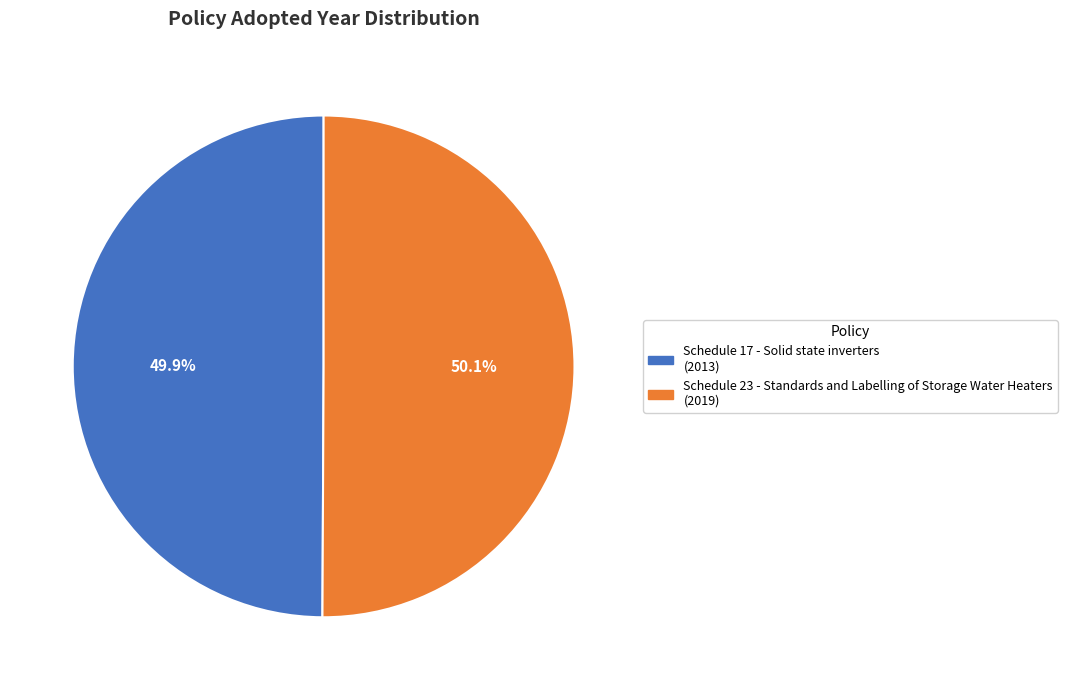

What is the total percentage of Schedule 23 - Standards and Labelling of Storage Water Heaters and Schedule 17 - Solid state inverters?

100.0%